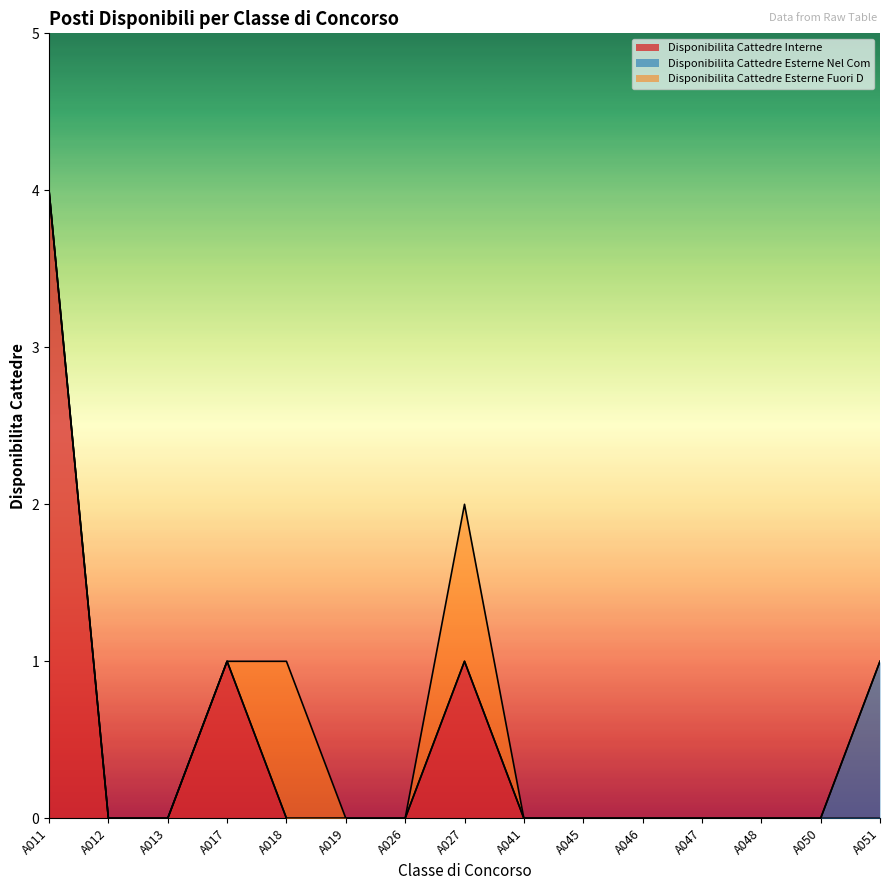

What is the value of the Disponibilita Cattedre Esterne Fuori D point at the 8th from the left?

1